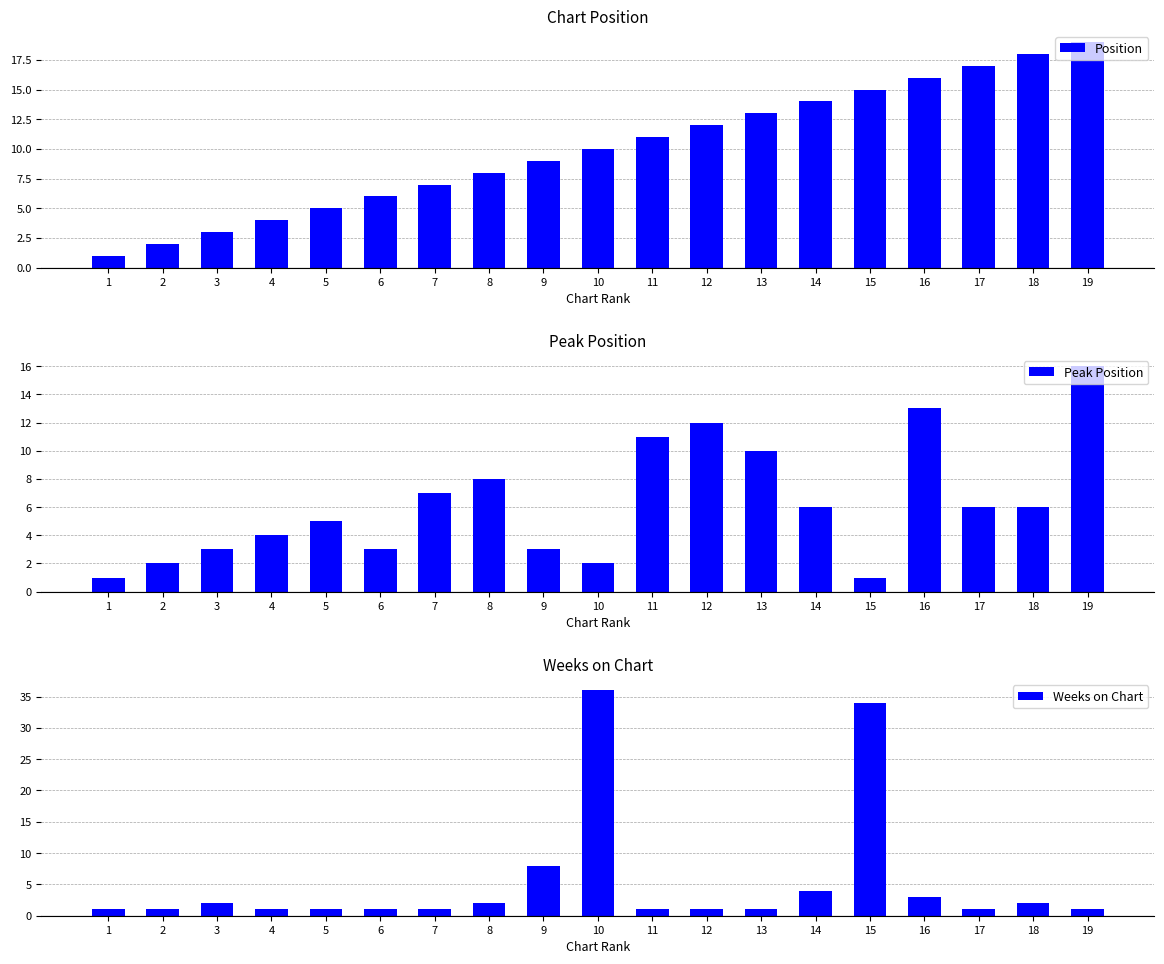

Which label corresponds to the largest value in the chart?

10